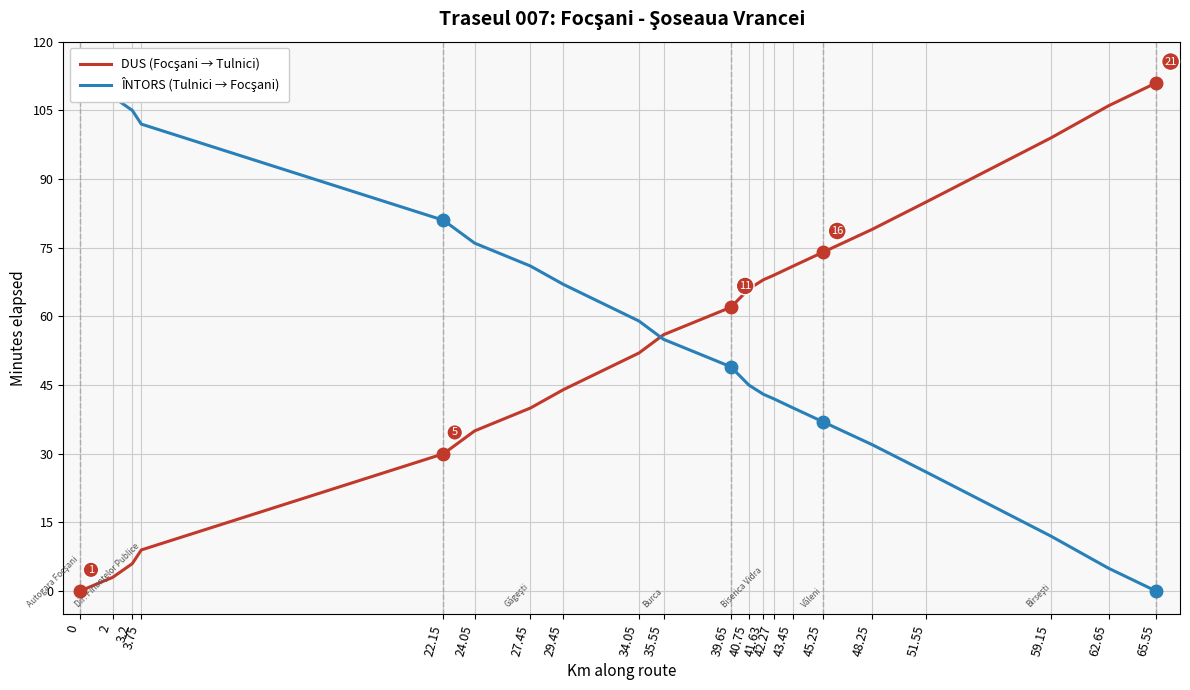

What is the sum of the ÎNTORS (Tulnici → Focşani) values at 35.55 and 27.45?

126